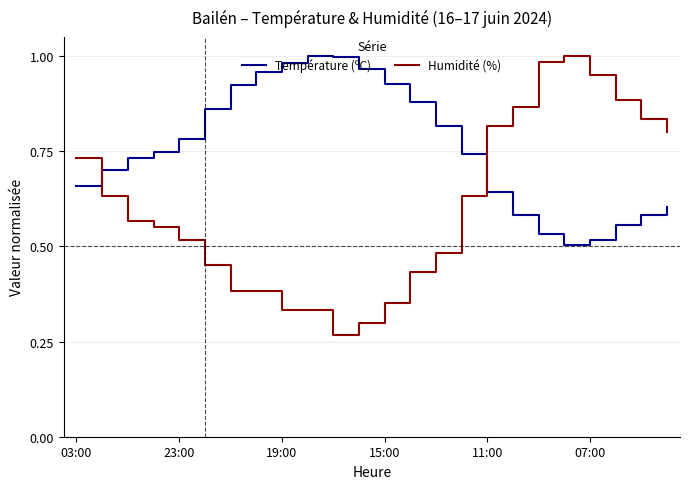

True or false: Température (ºC) and Humidité (%) intersect in this chart.

True